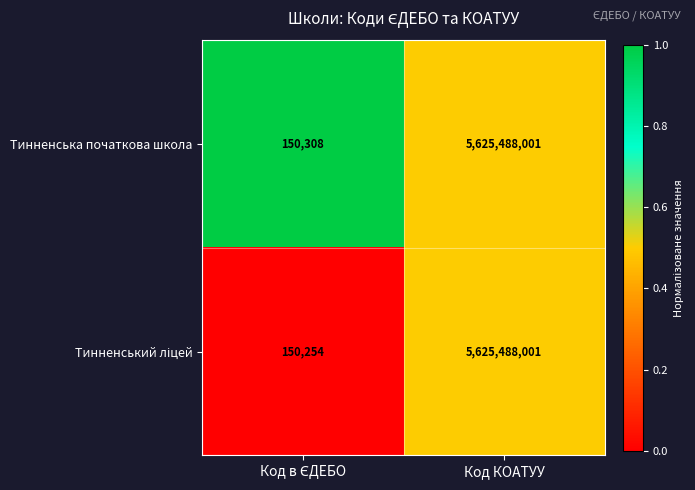

The Тинненська початкова школа series shows 5625488001 at Код КОАТУУ. True or false?

True